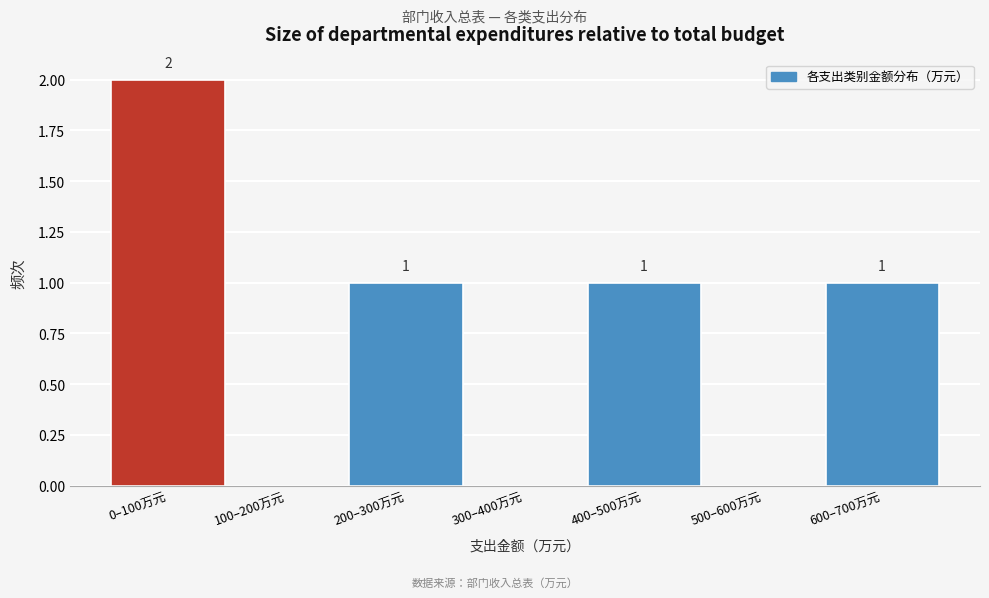

Reading left to right, extract all data points from this chart.

0–100万元=2	100–200万元=0	200–300万元=1	300–400万元=0	400–500万元=1	500–600万元=0	600–700万元=1